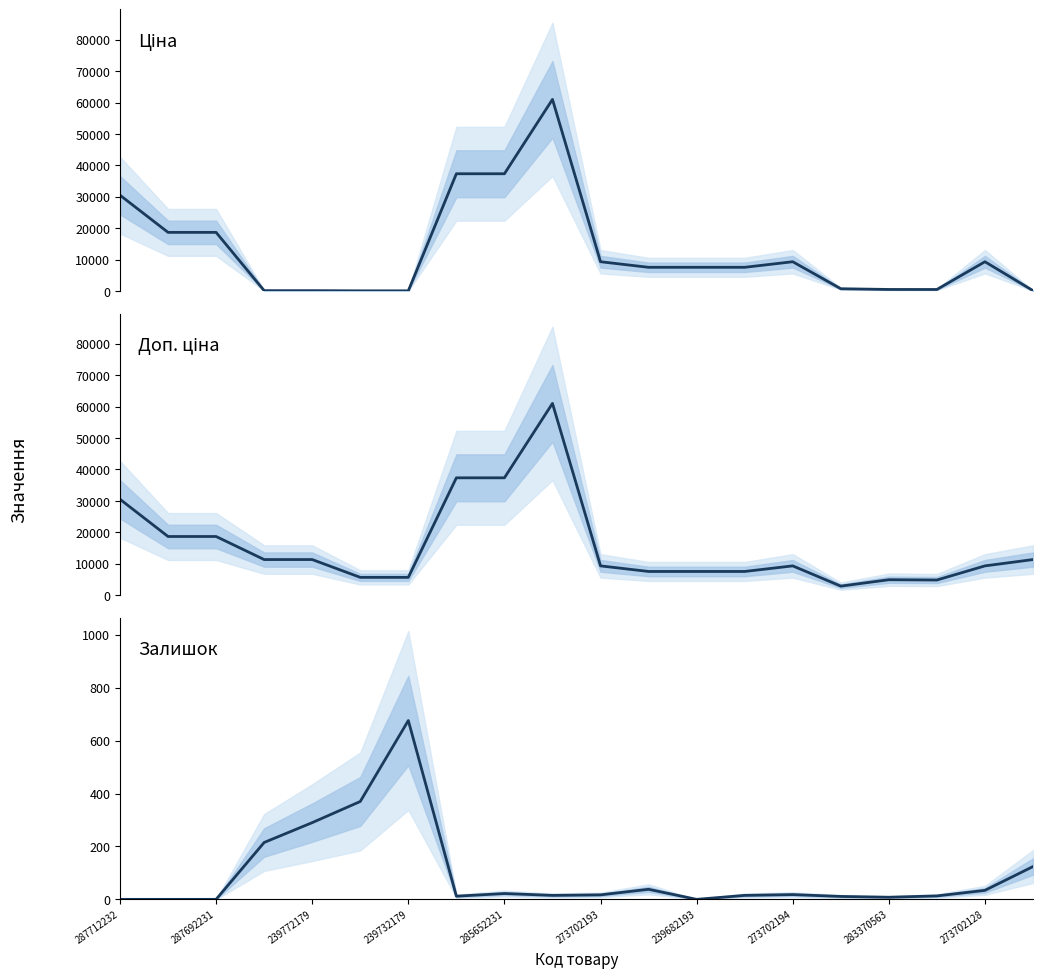

Between 287712232 and 13, which series saw the biggest shift?

Ціна